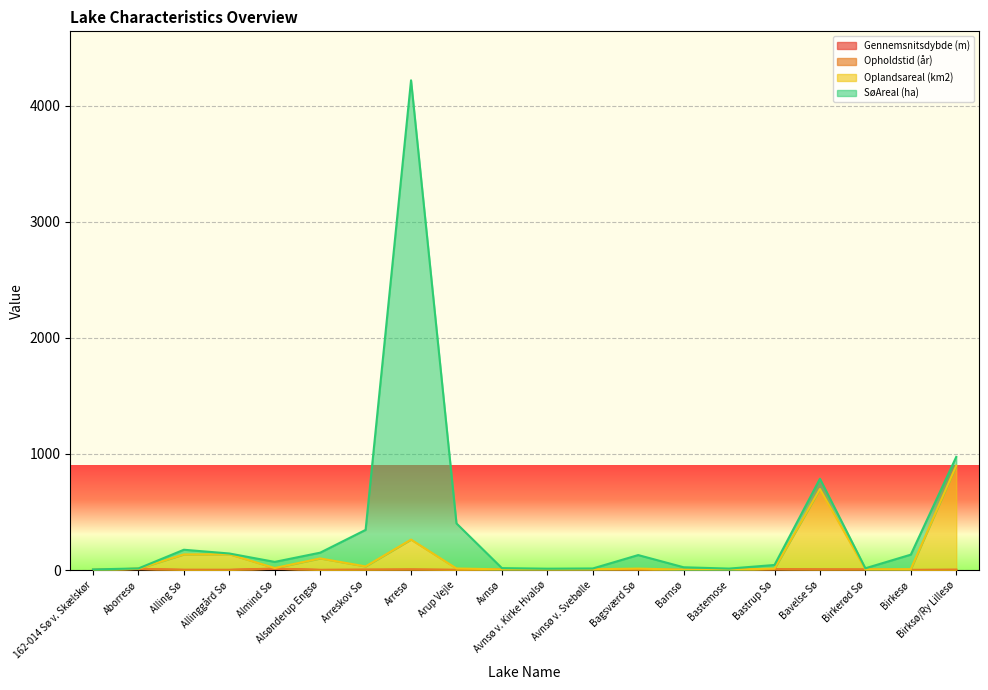

How many interior local peaks does the Oplandsareal (km2) series have?

5